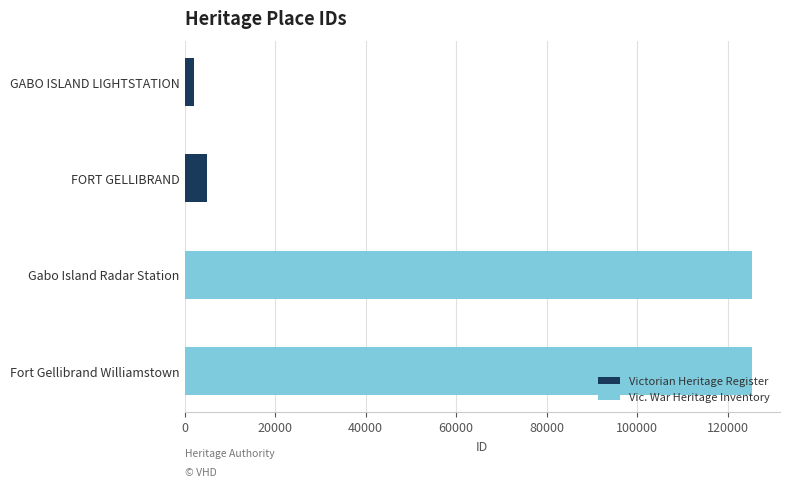

What is the change in value from GABO ISLAND LIGHTSTATION to Gabo Island Radar Station?

+123236